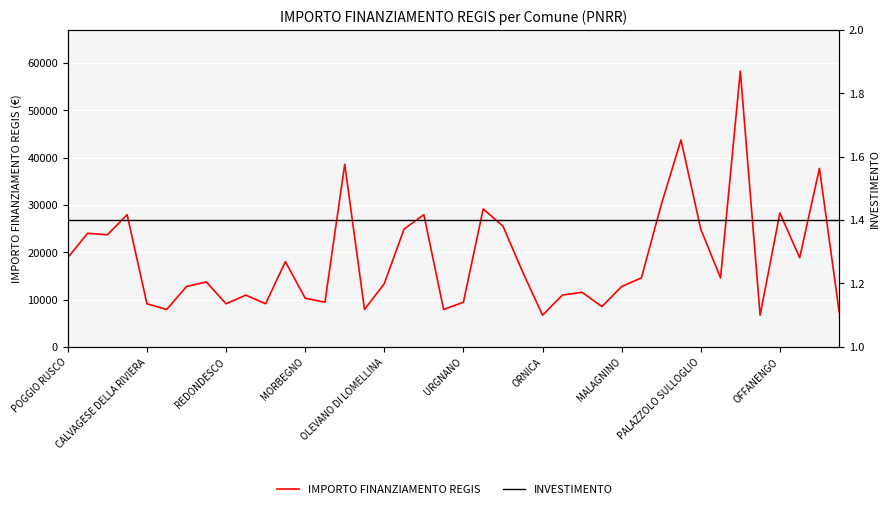

Is it true that INVESTIMENTO equals 1.4 at 18?

True